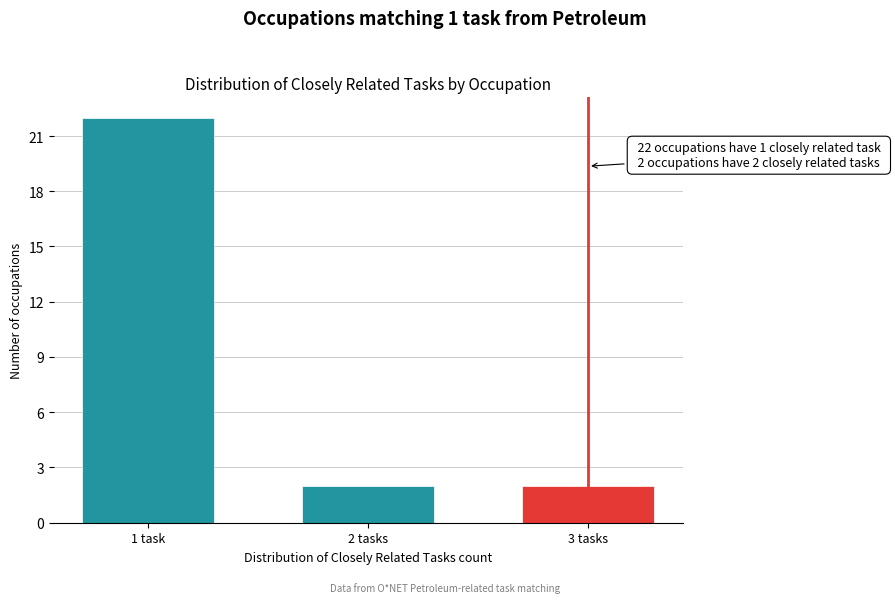

Reading right to left, extract all data points from this chart.

2	2	22